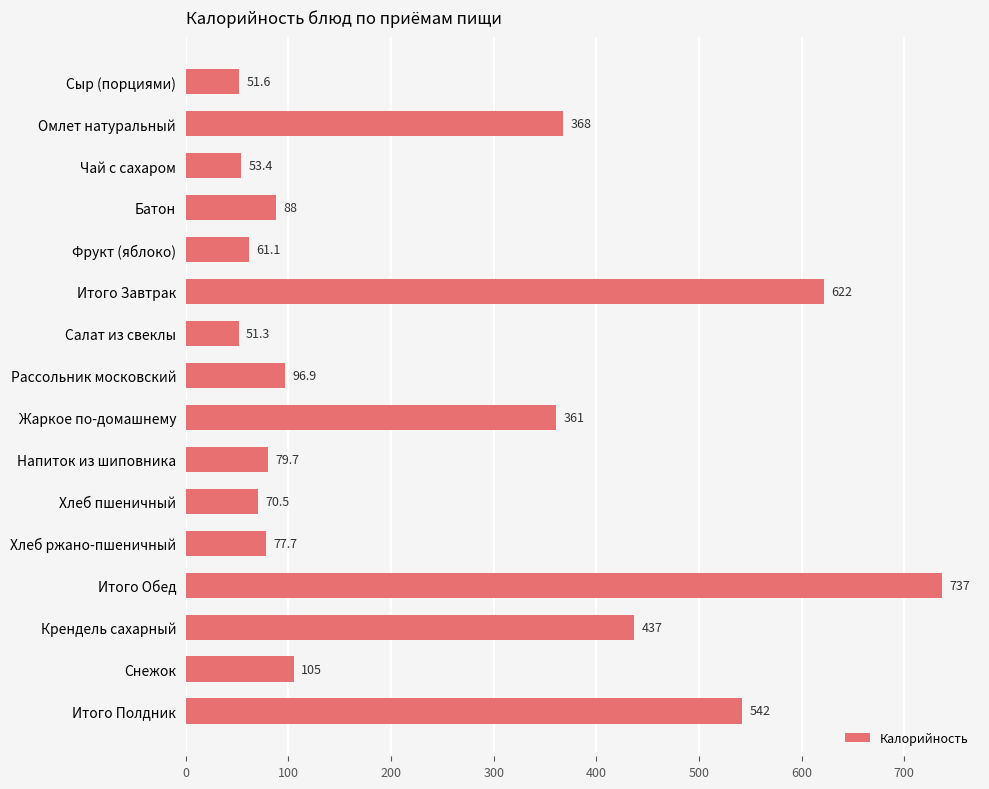

What is the sum of all values?

3800.4